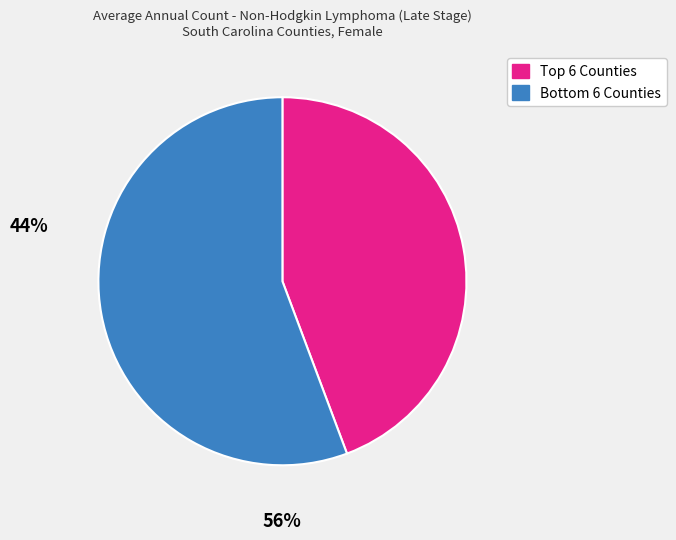

Is there any slice that represents more than half of the pie?

Yes